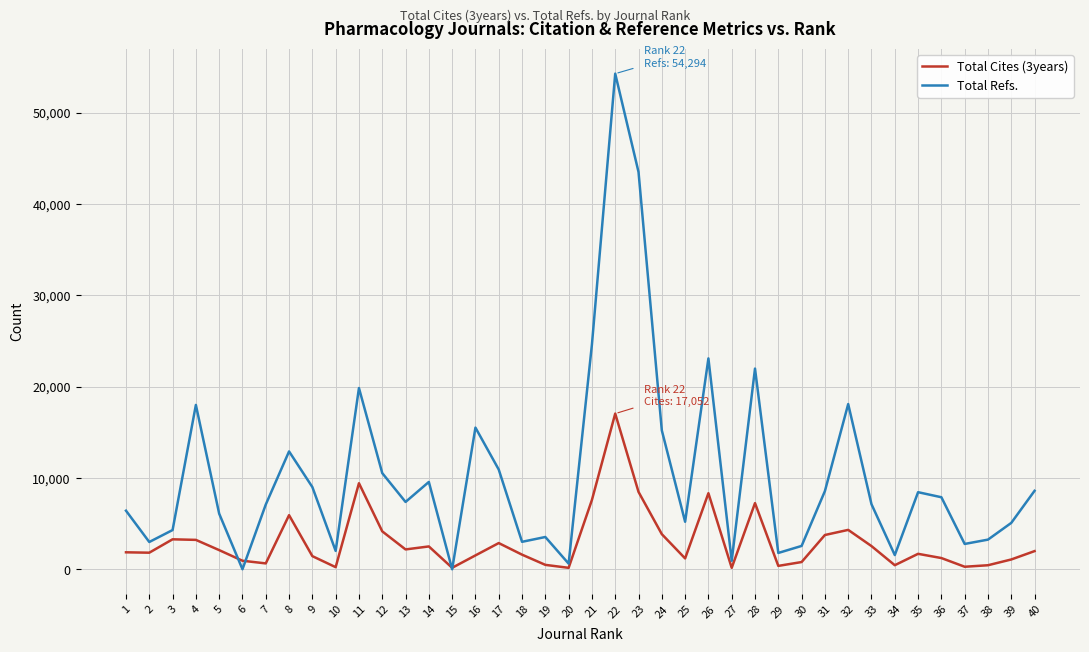

Which series has the largest range (max minus min)?

Total Refs.